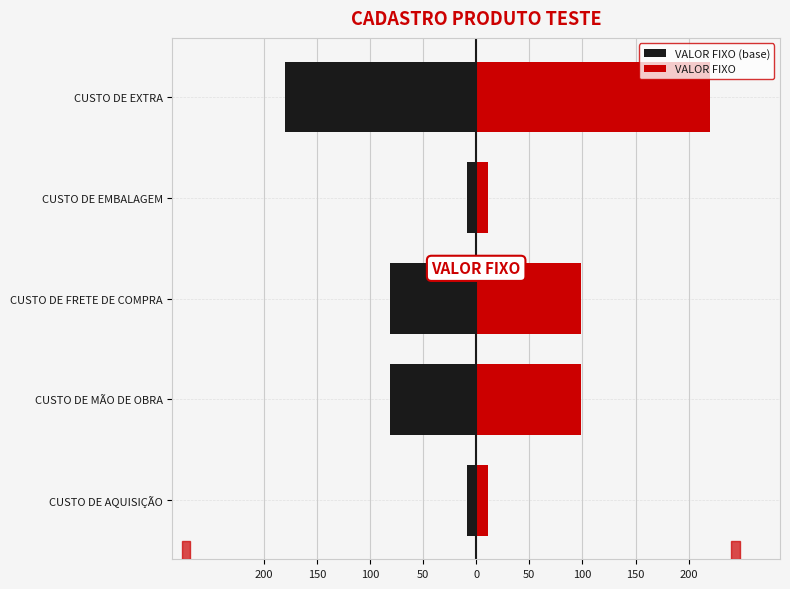

Reading right to left, extract all data points from this chart.

VALOR FIXO (base): -180.0	-9.0	-81.0	-81.0	-9.0
VALOR FIXO: 220.0	11.0	99.0	99.0	11.0